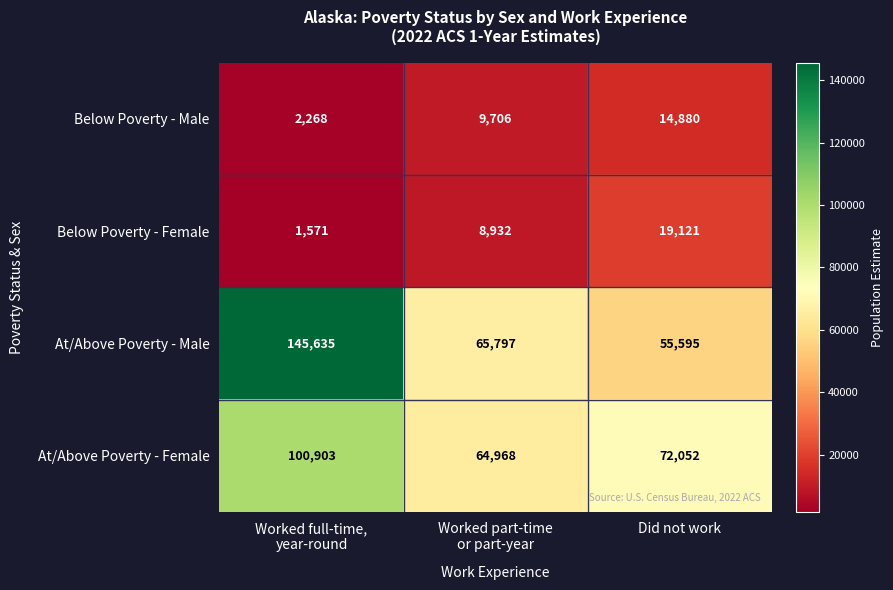

At which category does the chart reach its minimum across all series?

Worked full-time,
year-round